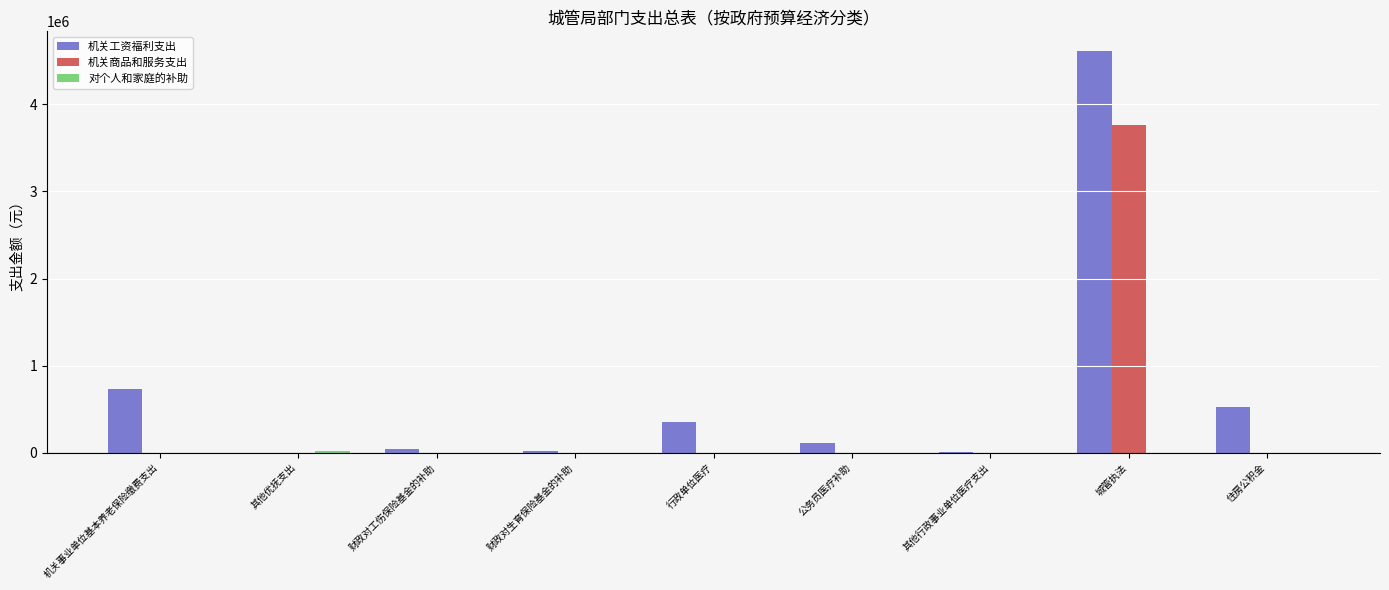

At which category does the chart reach its peak across all series?

城管执法